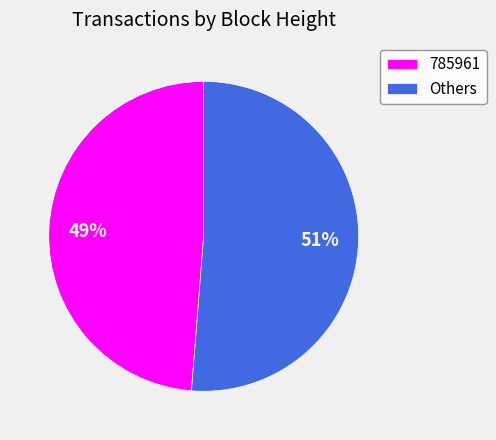

Approximately how many times larger is the value at 785961 compared to Others?

1.0